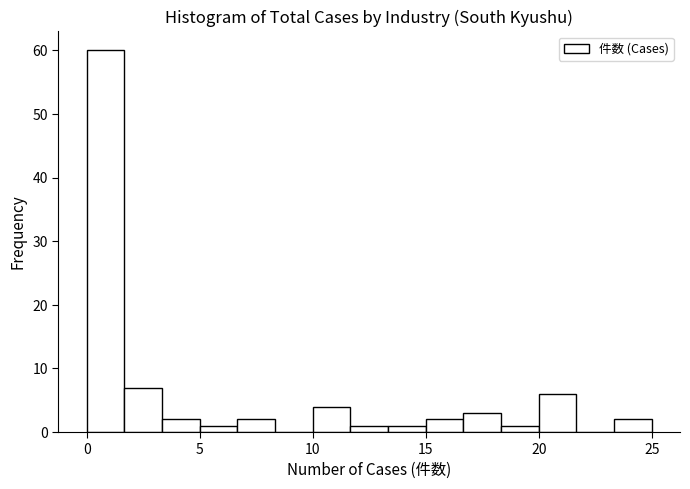

Read against the x-axis, roughly where is the centre of the tallest bar?

1.0